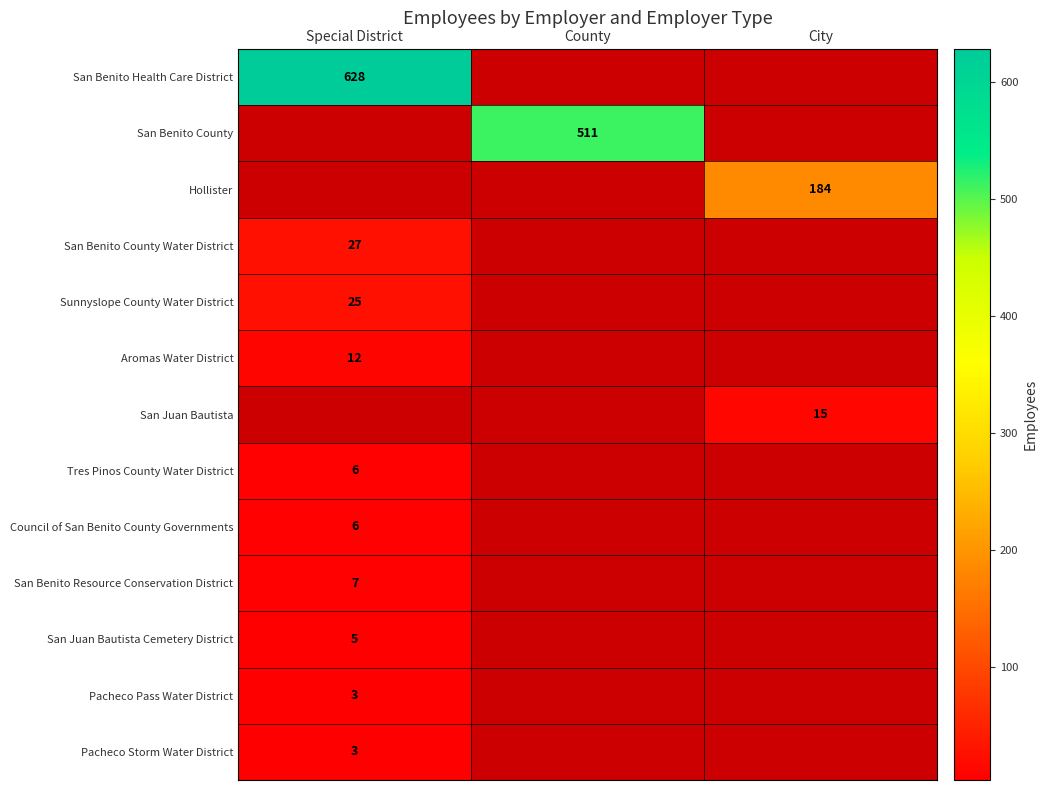

The Pacheco Pass Water District series shows 5 at Special District. True or false?

False